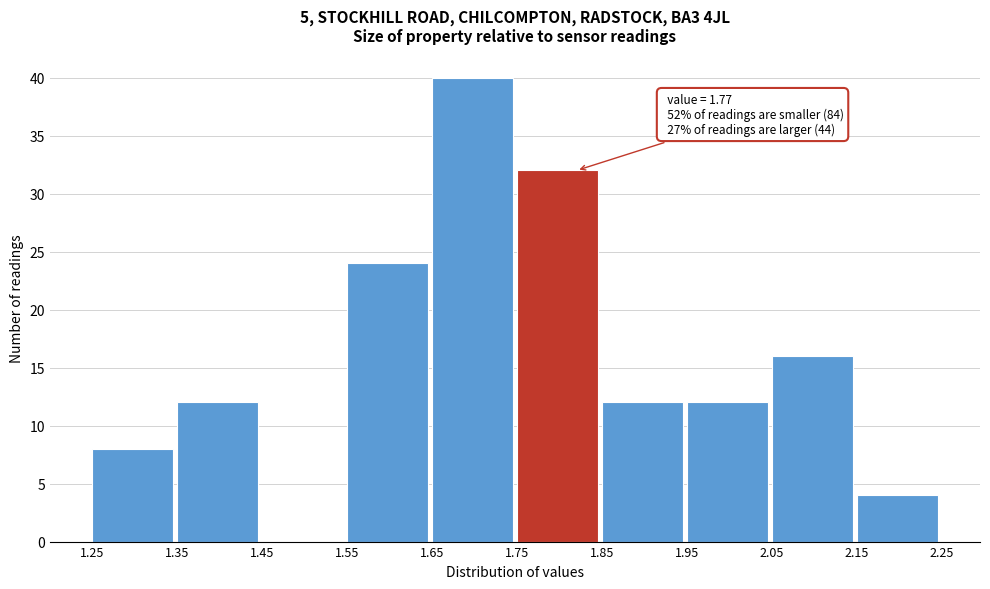

Which range on the x-axis has the tallest bar?

1.65 to 1.75